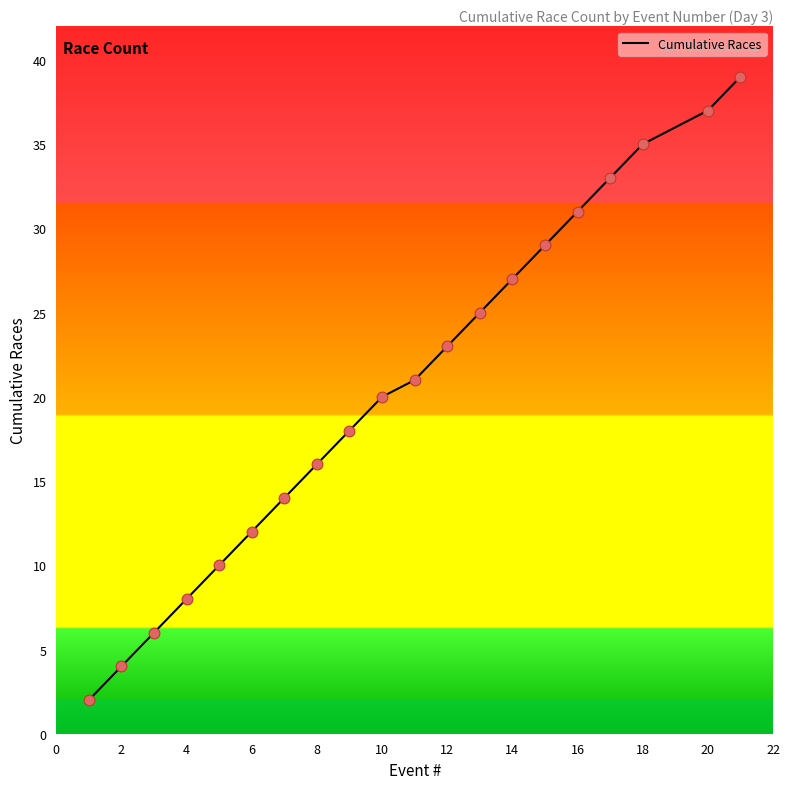

What is the maximum value shown in the chart?

39